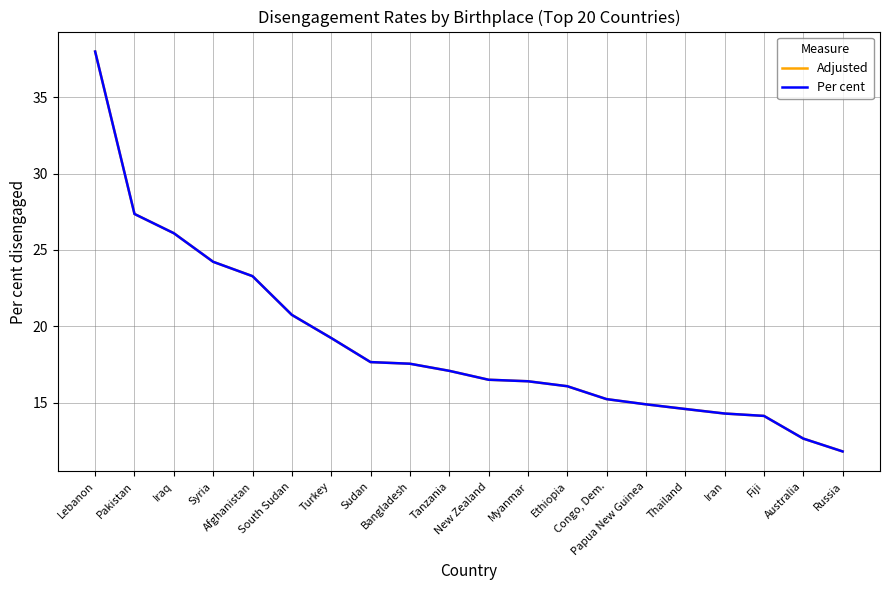

What is the total value across all series at South Sudan?

41.5